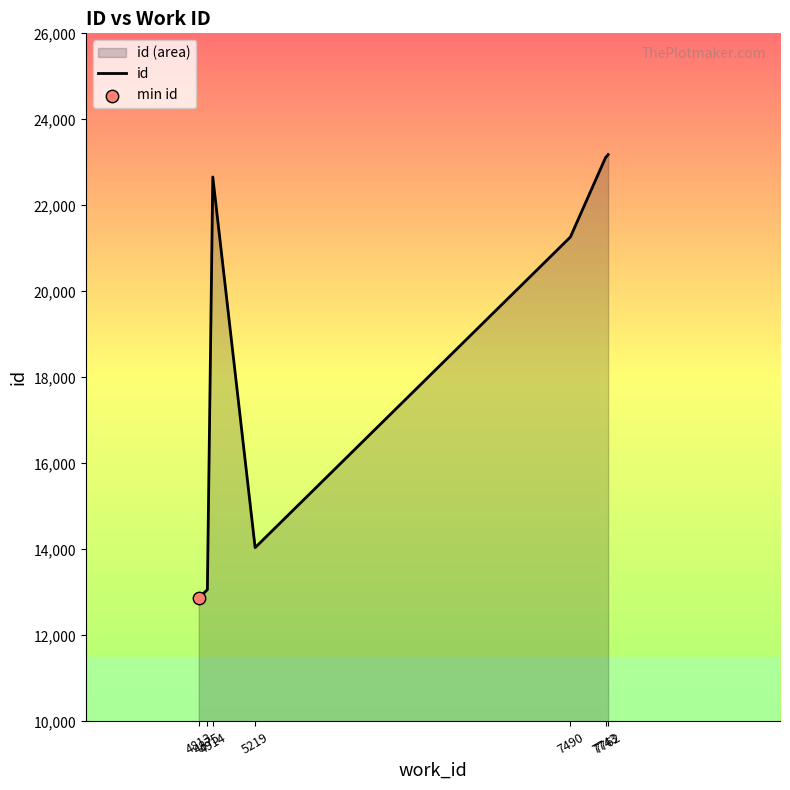

Which has a higher value, 4813 or 7490?

7490